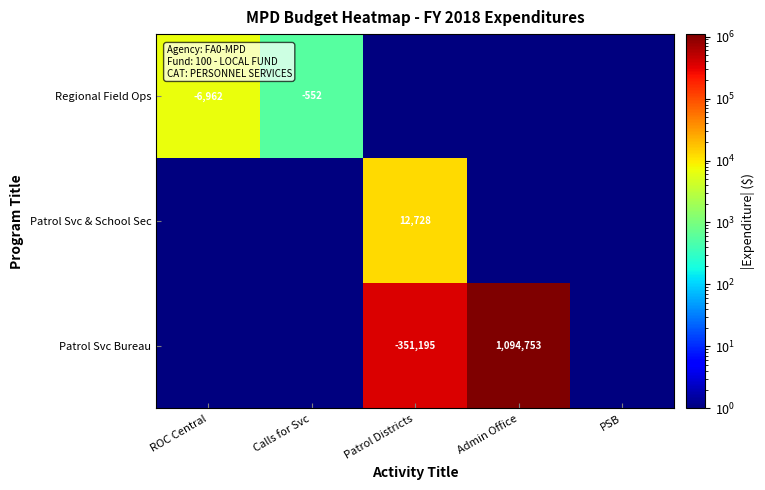

The Regional Field Ops series shows -552.0 at Calls for Svc. True or false?

True